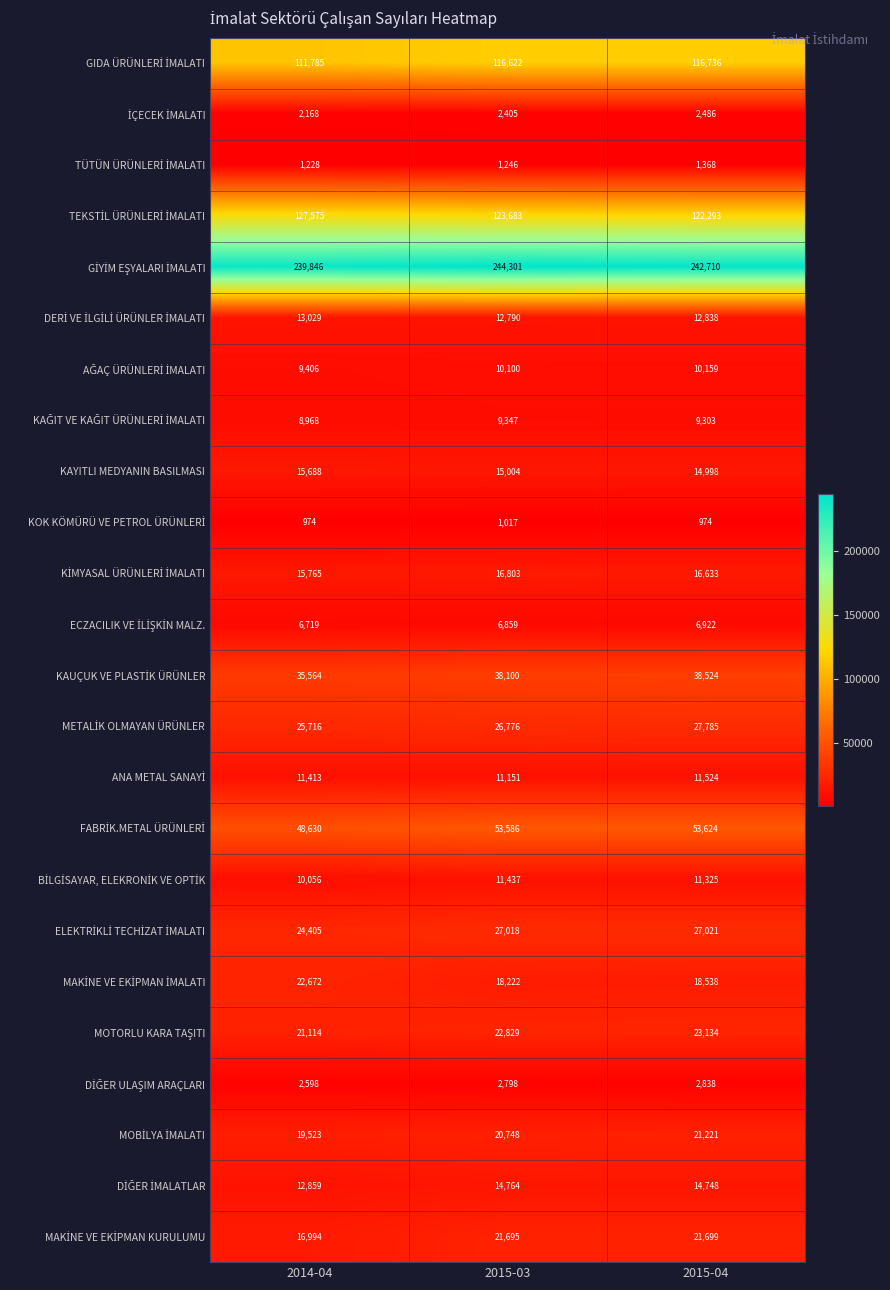

At which category is the sum across all series the highest?

2015-04